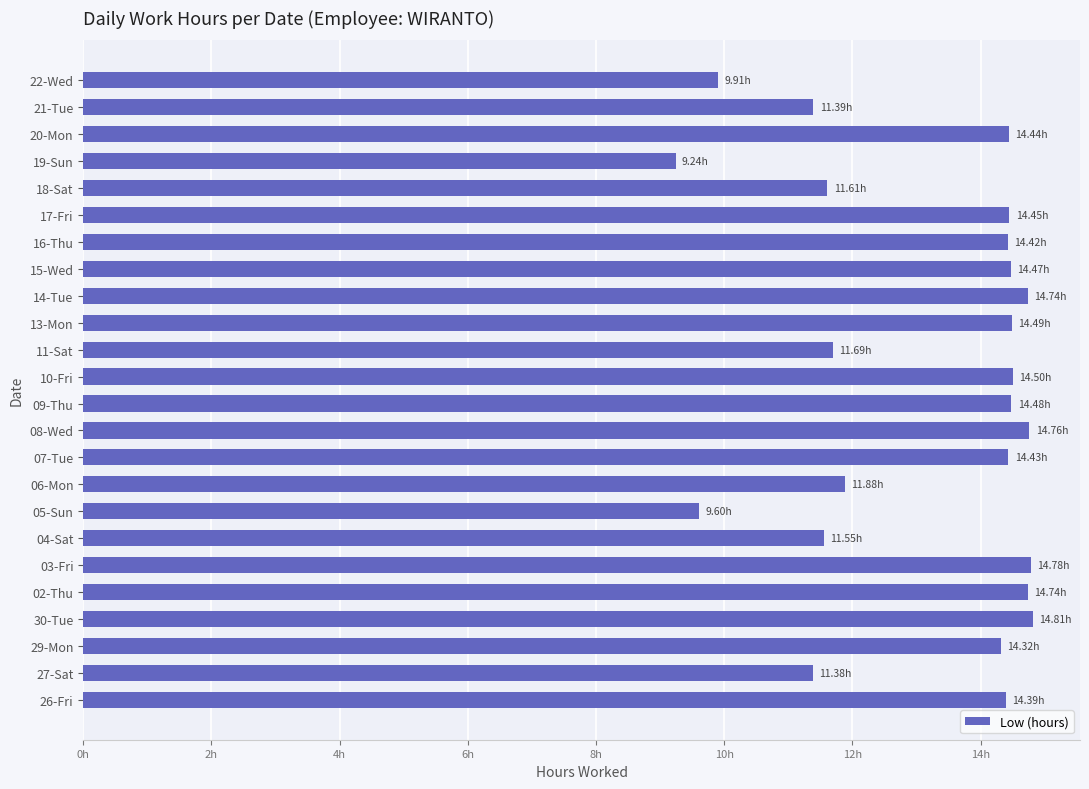

At which label is the value closest to 12?

06-Mon